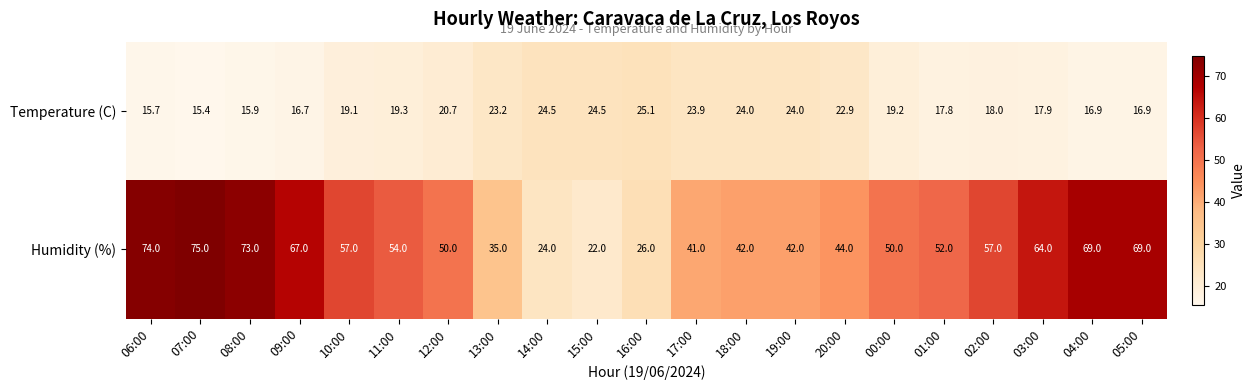

What is the difference between the highest and lowest values at 11:00?

34.7